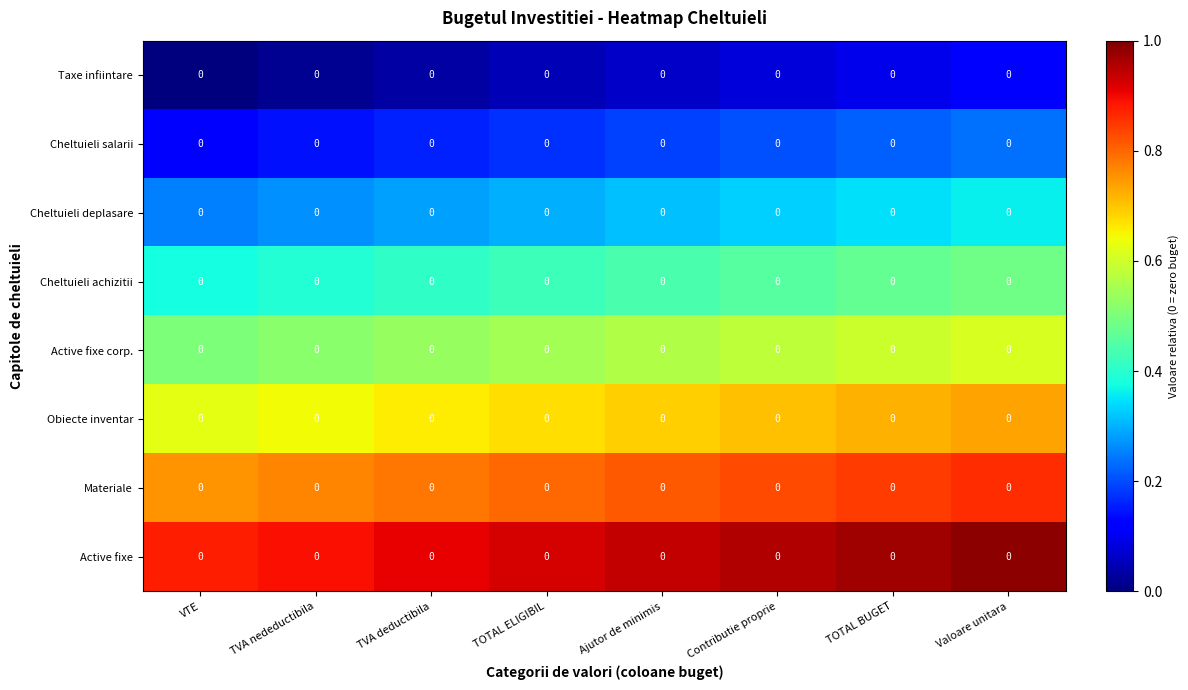

True or false: Active fixe has a value of 1.4 at Valoare unitara.

False